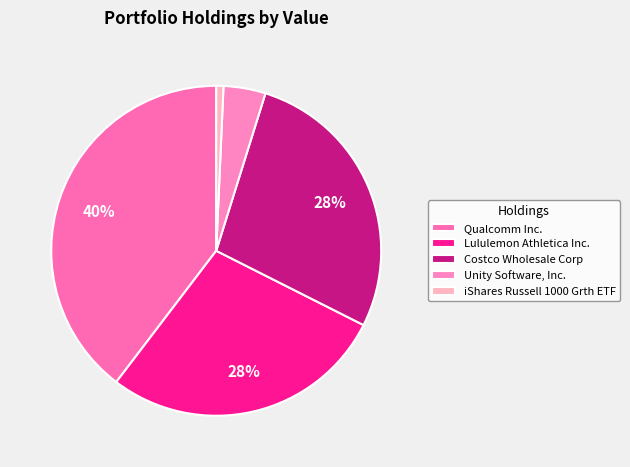

Count the number of slices in the pie.

5